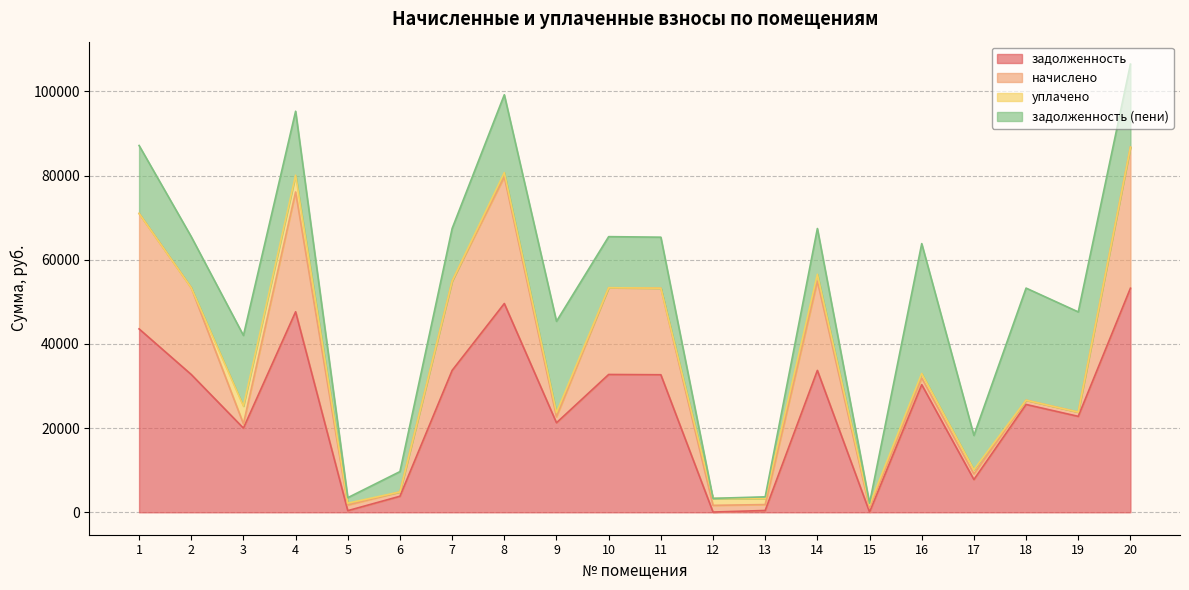

At 3, list the series in order from smallest to largest.

начислено, уплачено, задолженность (пени), задолженность